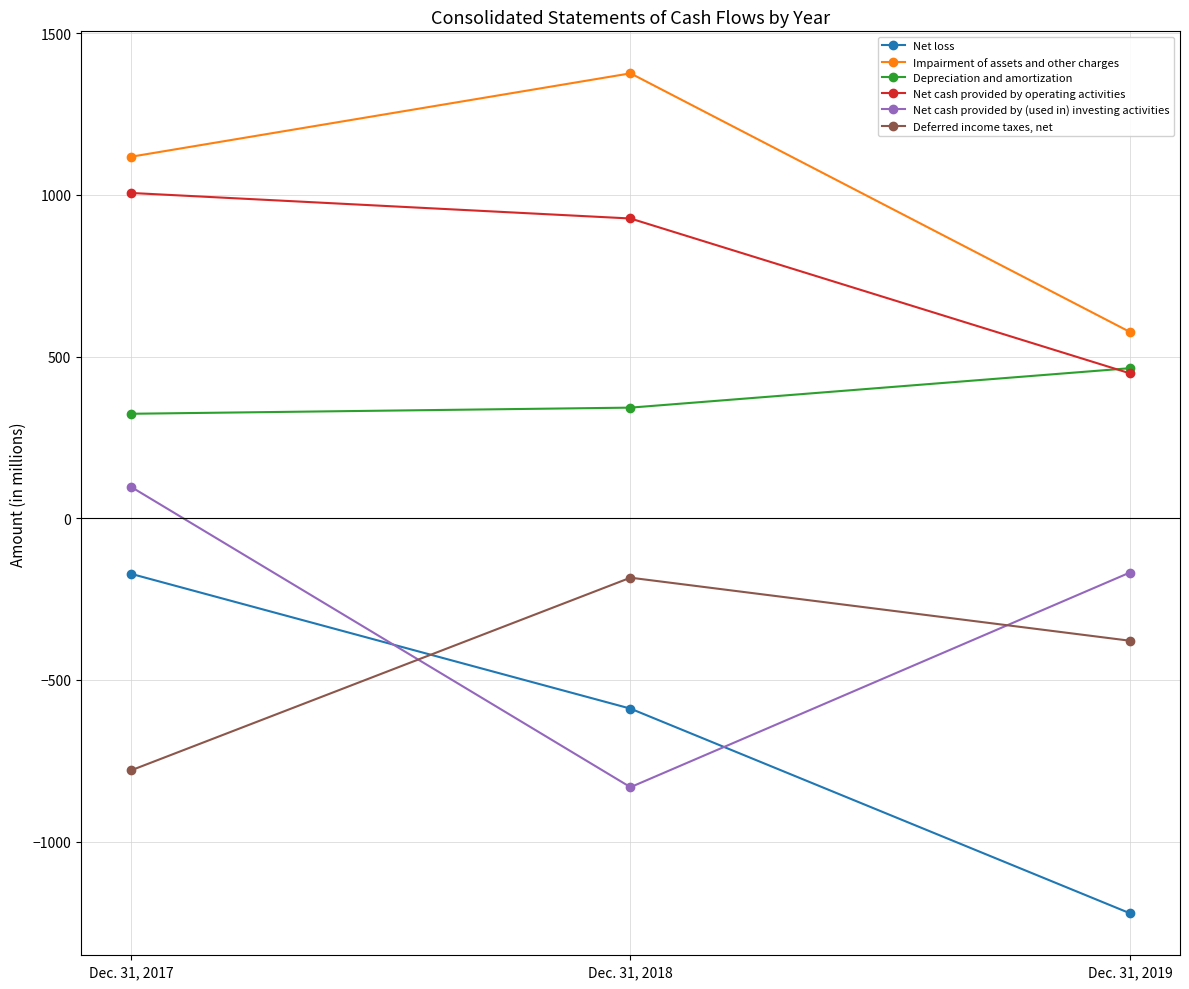

The Deferred income taxes, net series shows -379 at Dec. 31, 2019. True or false?

True